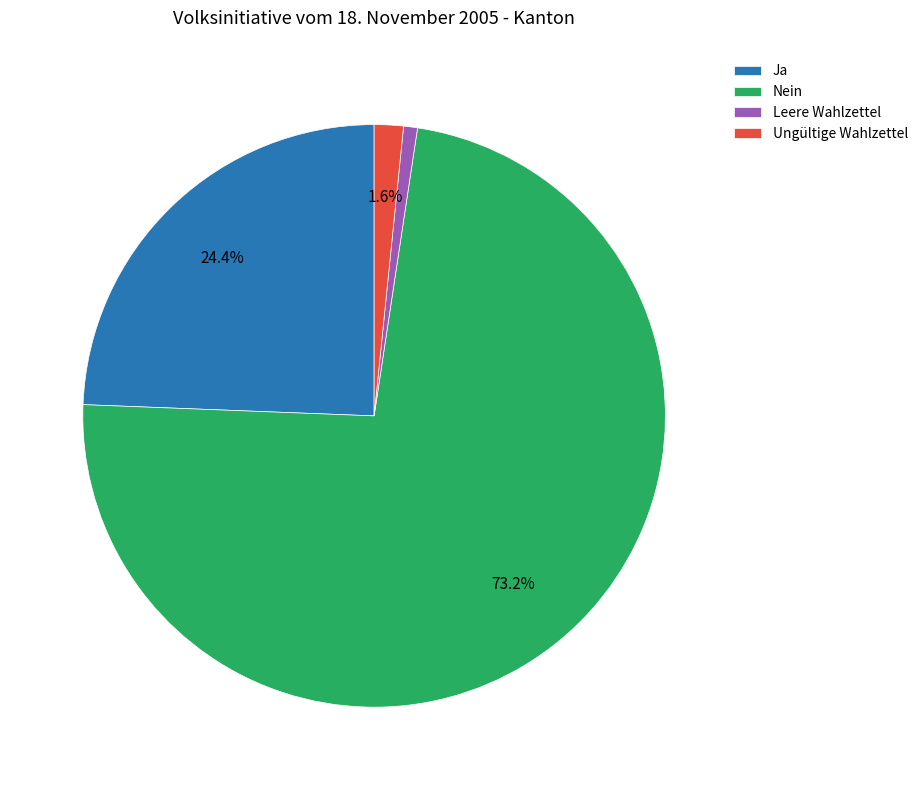

To the nearest percent, what is the average slice percentage?

25%